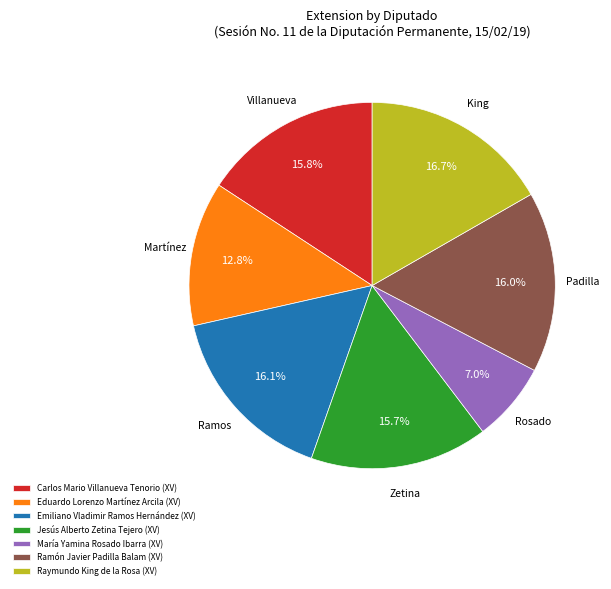

How many segments does this pie chart have?

7